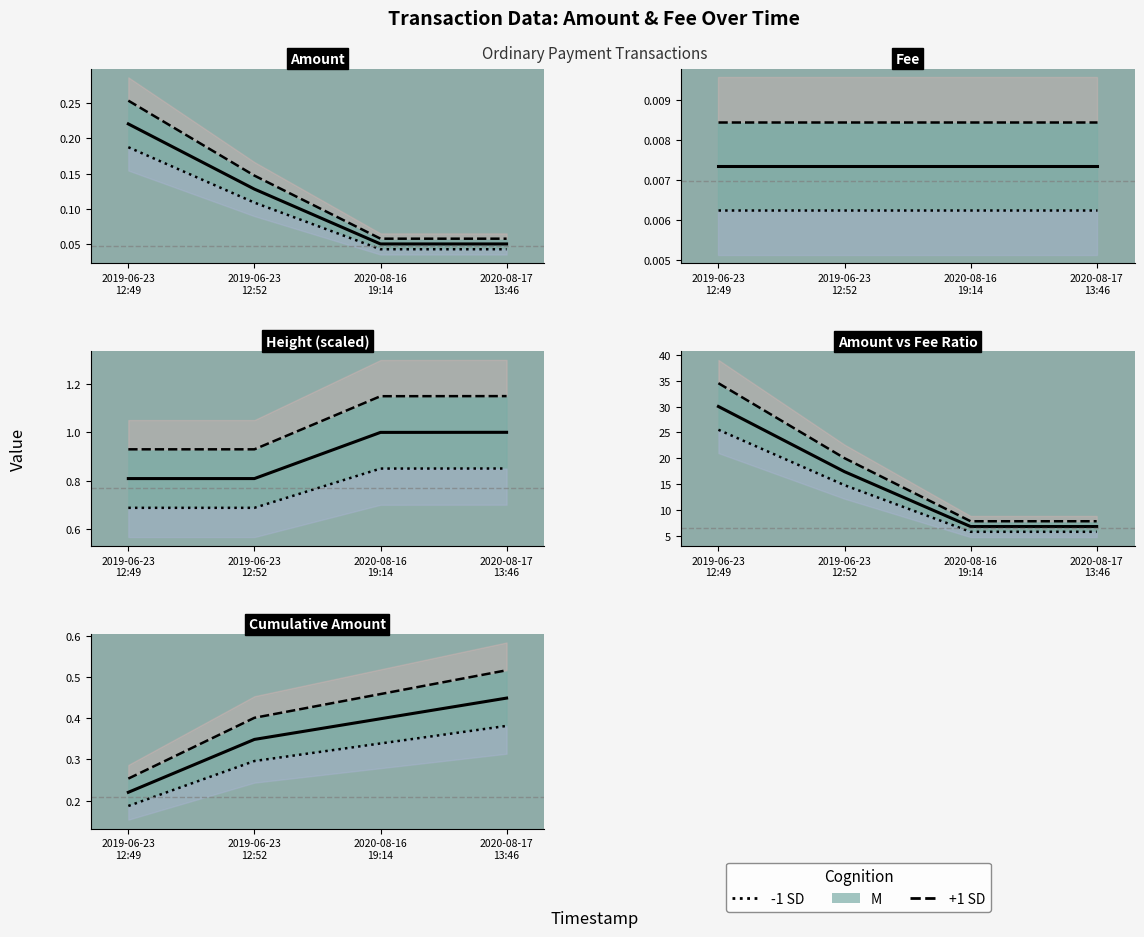

Which category has the highest value across all series?

2020-08-17
13:46